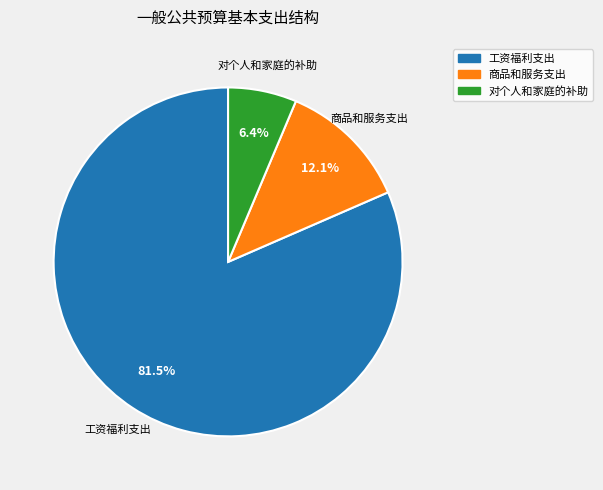

Rank the categories by value from highest to lowest.

工资福利支出, 商品和服务支出, 对个人和家庭的补助